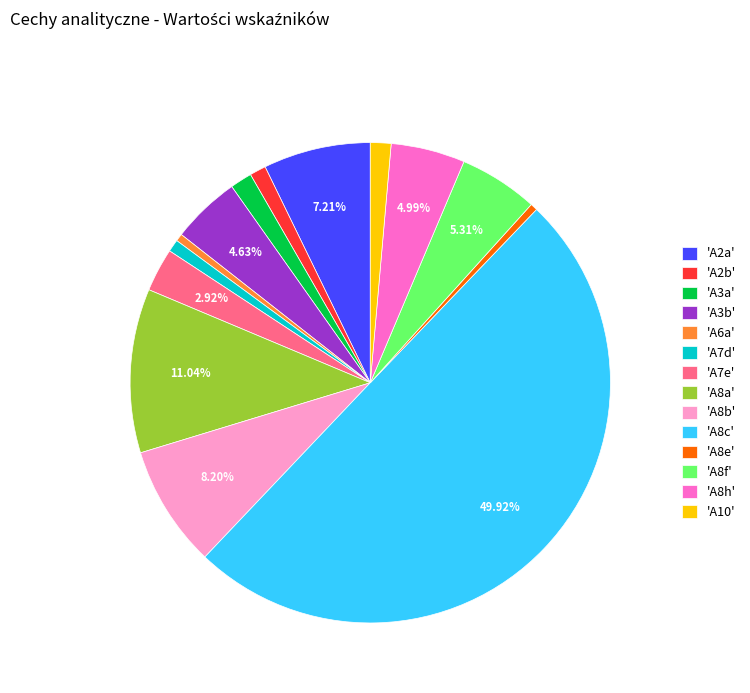

Which has a higher value, 'A2a' or 'A2b'?

'A2a'